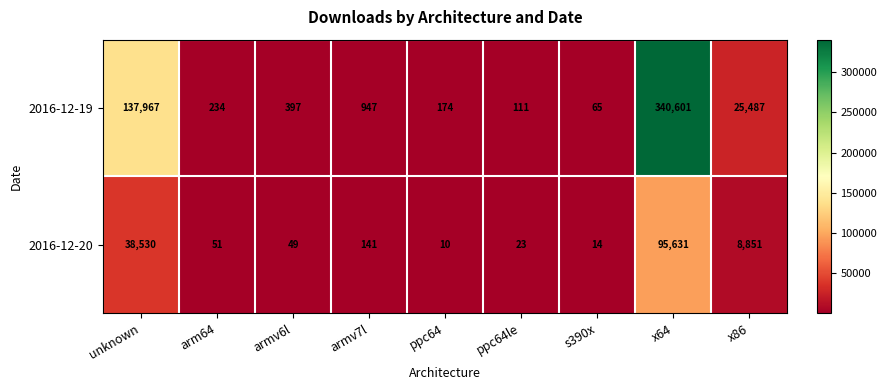

What is the difference between the highest and lowest values at armv7l?

806